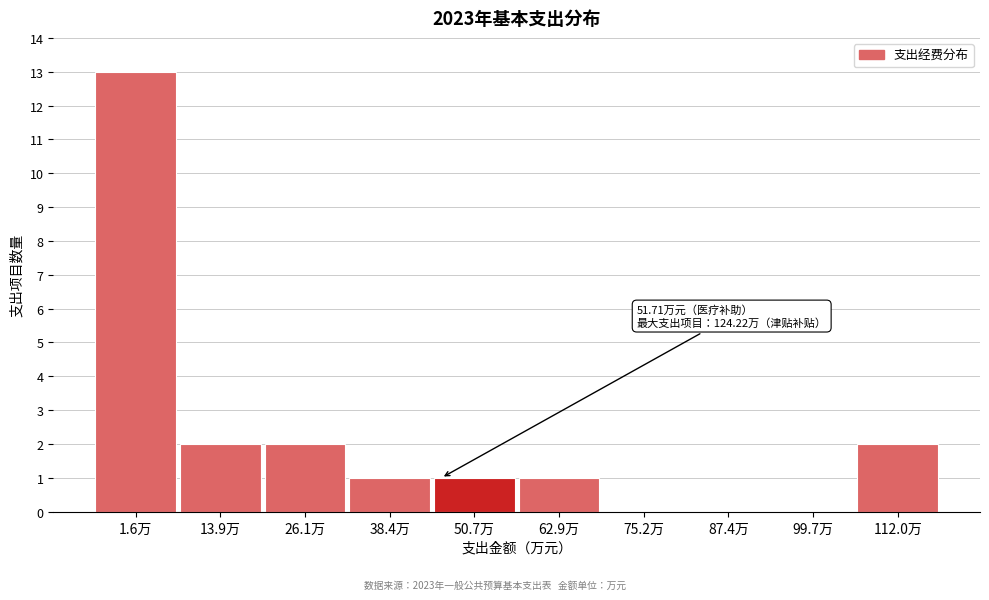

Reading right to left, what are all the values shown in this chart?

112.0万=2	99.7万=0	87.4万=0	75.2万=0	62.9万=1	50.7万=1	38.4万=1	26.1万=2	13.9万=2	1.6万=13